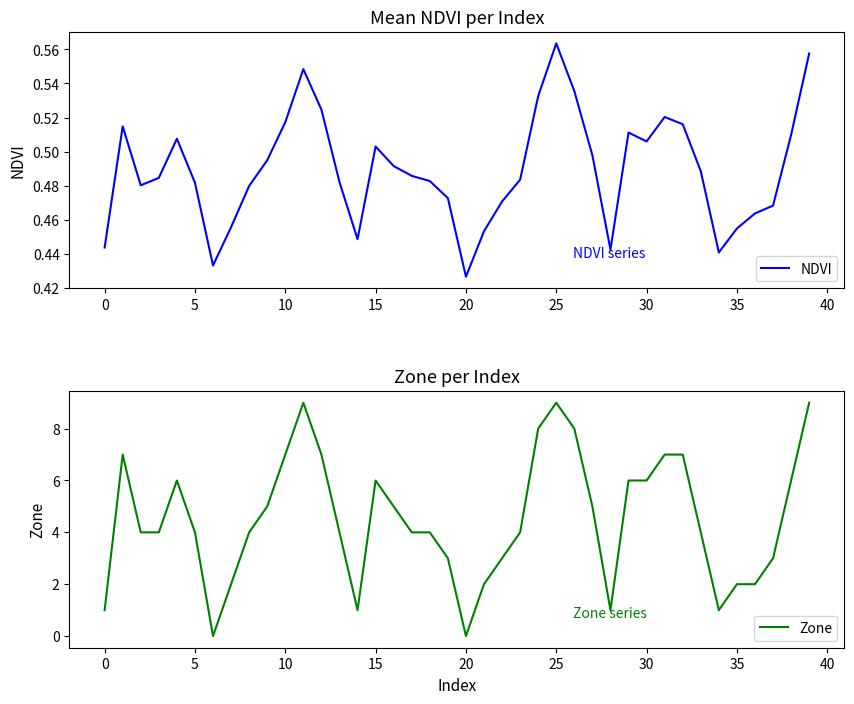

Reading right to left, transcribe all the data shown in this chart.

NDVI: 0.6	0.5	0.5	0.5	0.5	0.4	0.5	0.5	0.5	0.5	0.5	0.4	0.5	0.5	0.6	0.5	0.5	0.5	0.5	0.4	0.5	0.5	0.5	0.5	0.5	0.4	0.5	0.5	0.5	0.5	0.5	0.5	0.5	0.4	0.5	0.5	0.5	0.5	0.5	0.4
Zone: 9.0	6.0	3.0	2.0	2.0	1.0	4.0	7.0	7.0	6.0	6.0	1.0	5.0	8.0	9.0	8.0	4.0	3.0	2.0	0.0	3.0	4.0	4.0	5.0	6.0	1.0	4.0	7.0	9.0	7.0	5.0	4.0	2.0	0.0	4.0	6.0	4.0	4.0	7.0	1.0